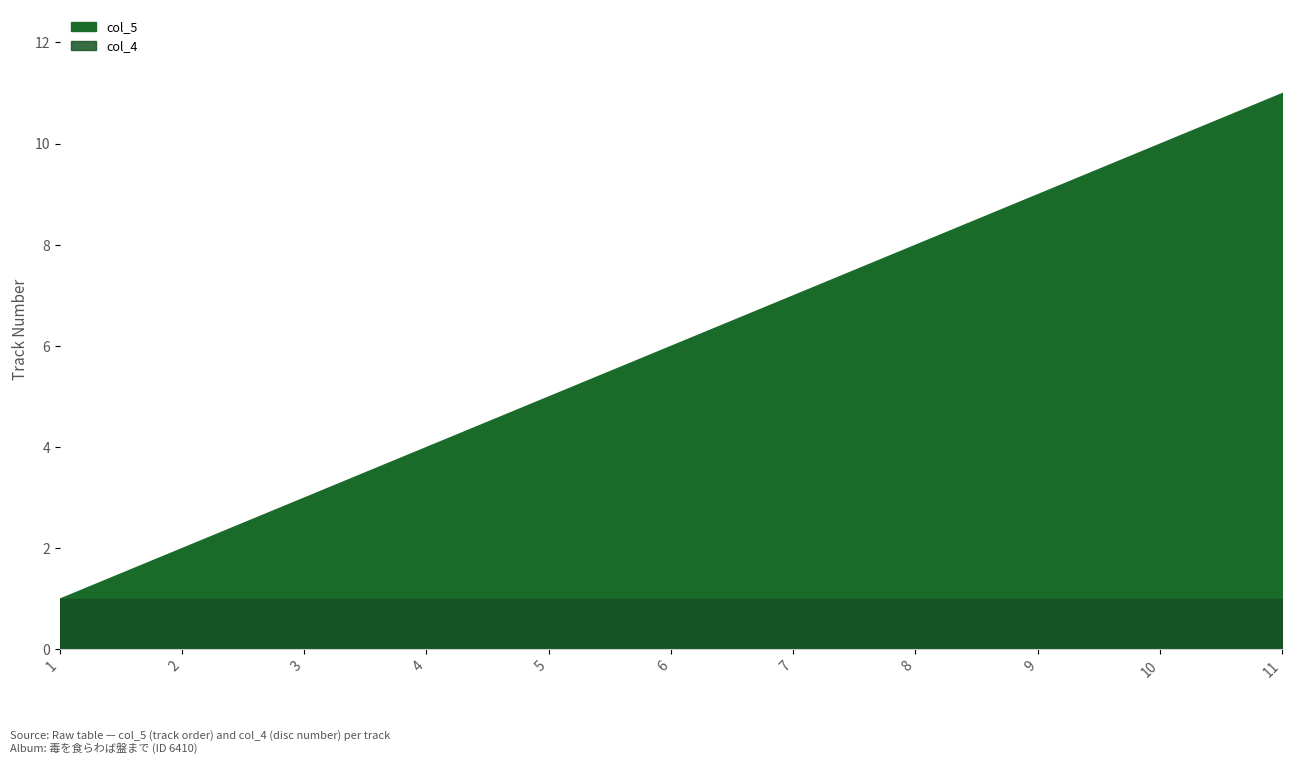

What is the difference between the values at 4 and 6?

2